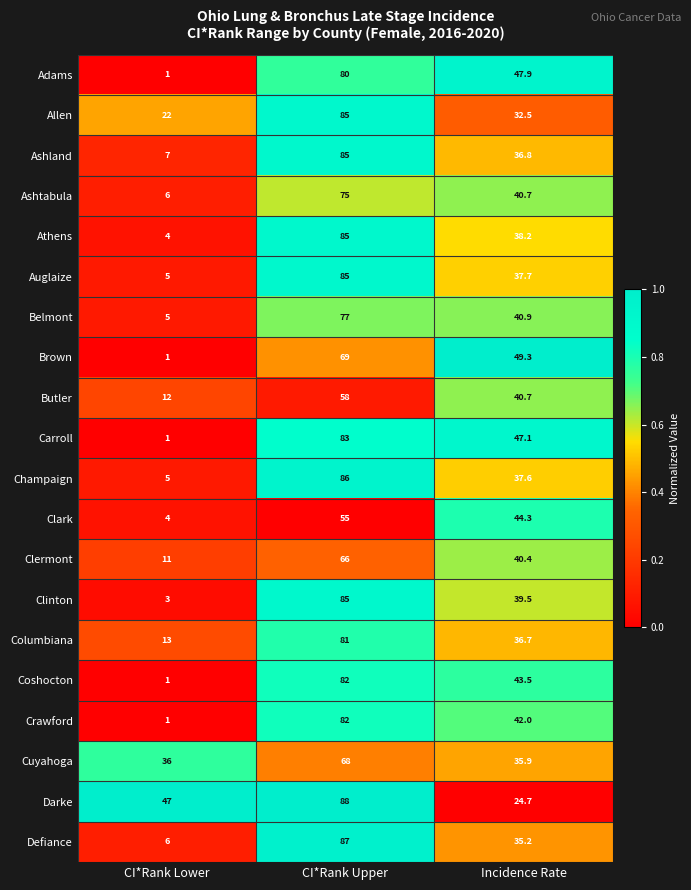

What is the spread (max minus min) of values at CI*Rank Lower?

46.0